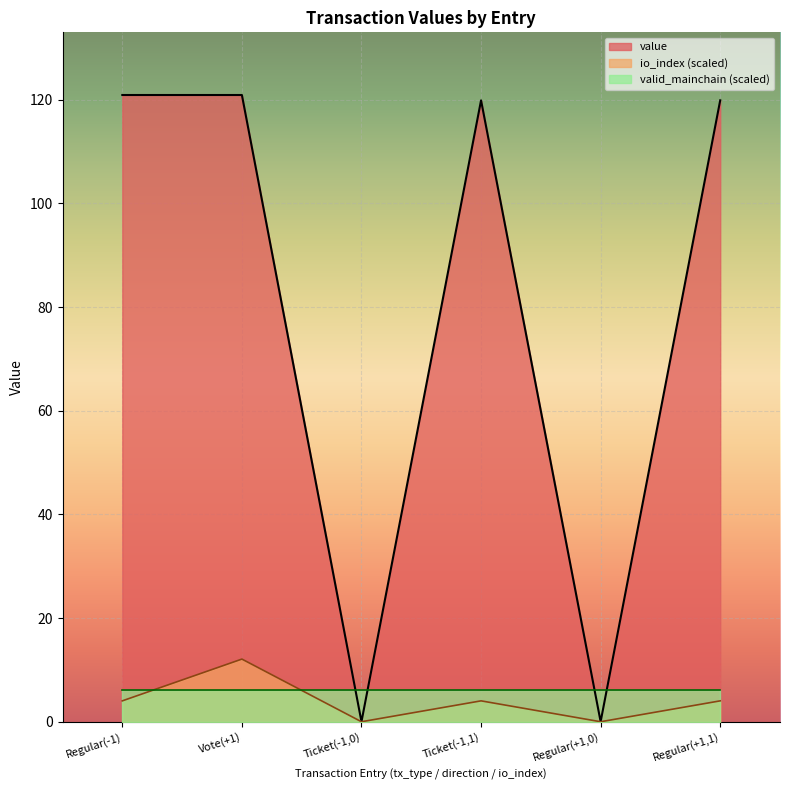

Which category has the highest value in the value series?

Regular(-1)